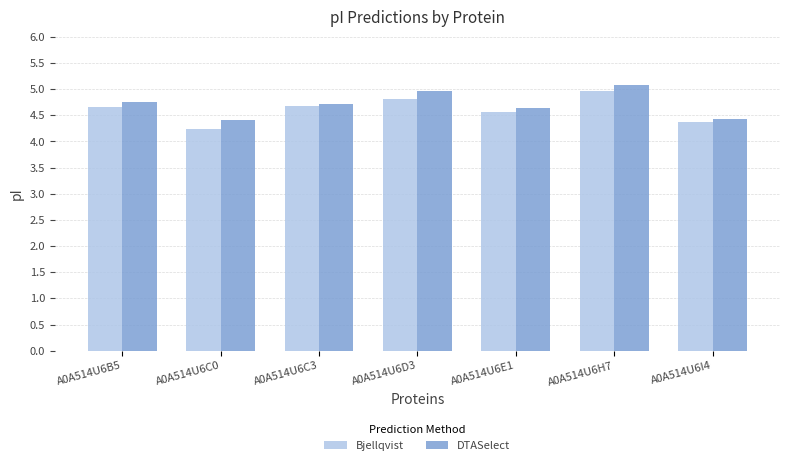

What is the lowest value of the Bjellqvist series?

4.2